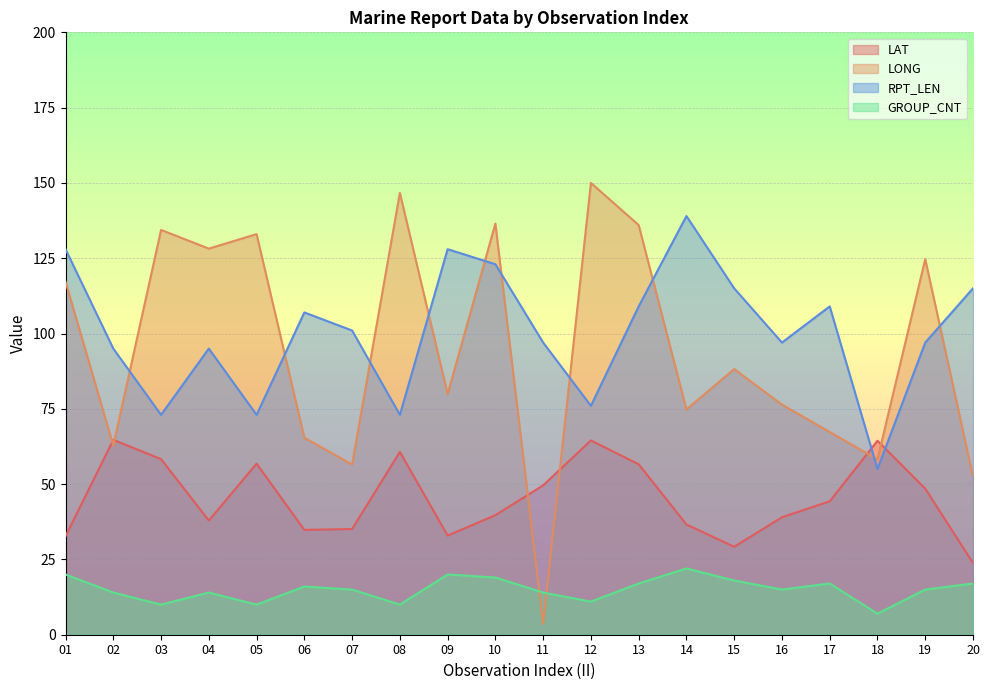

Which series has the widest spread of values?

LONG